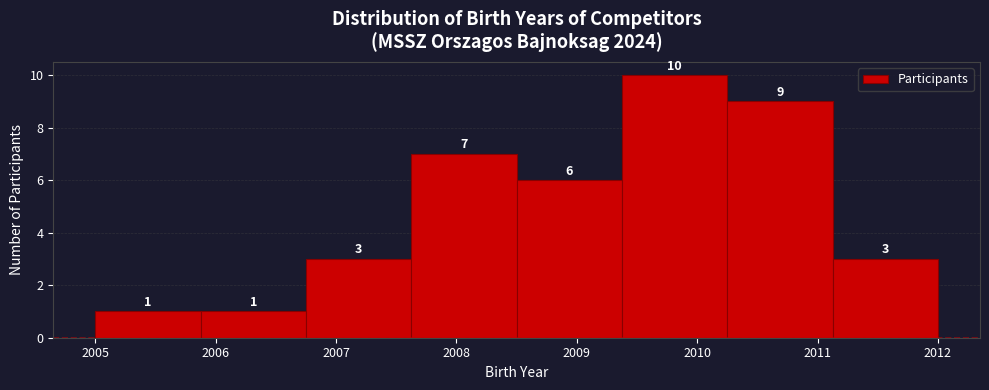

Which range on the x-axis has the tallest bar?

2009.4 to 2010.3